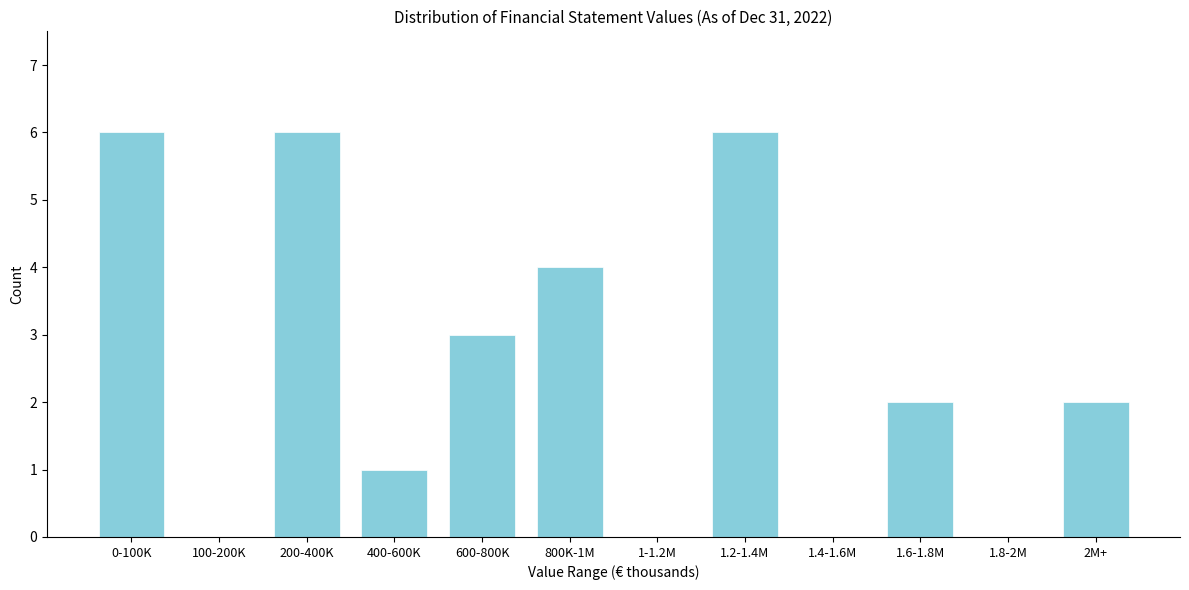

Reading left to right, extract all data points from this chart.

0-100K=6	100-200K=0	200-400K=6	400-600K=1	600-800K=3	800K-1M=4	1-1.2M=0	1.2-1.4M=6	1.4-1.6M=0	1.6-1.8M=2	1.8-2M=0	2M+=2